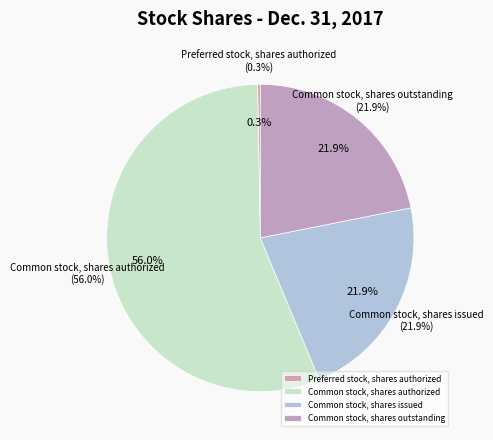

What is the total percentage of Common stock, shares outstanding and Common stock, shares issued?

43.7%